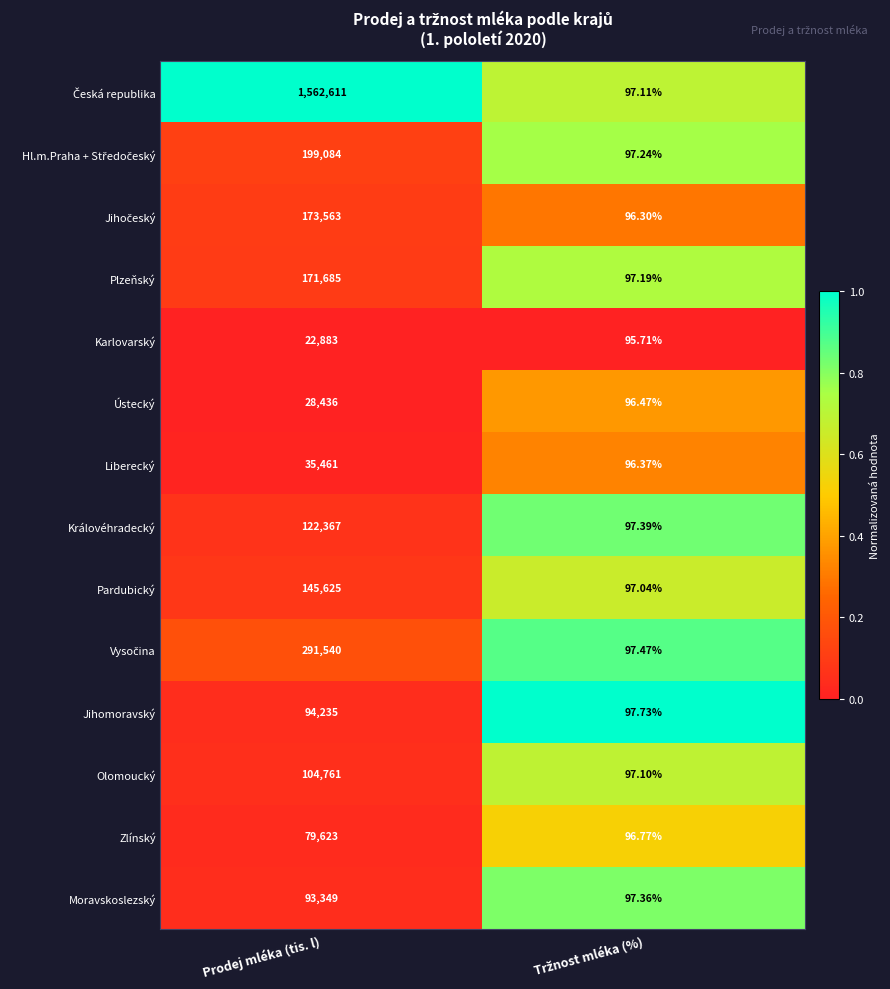

Which category has the highest value in the Ústecký series?

Prodej mléka (tis. l)